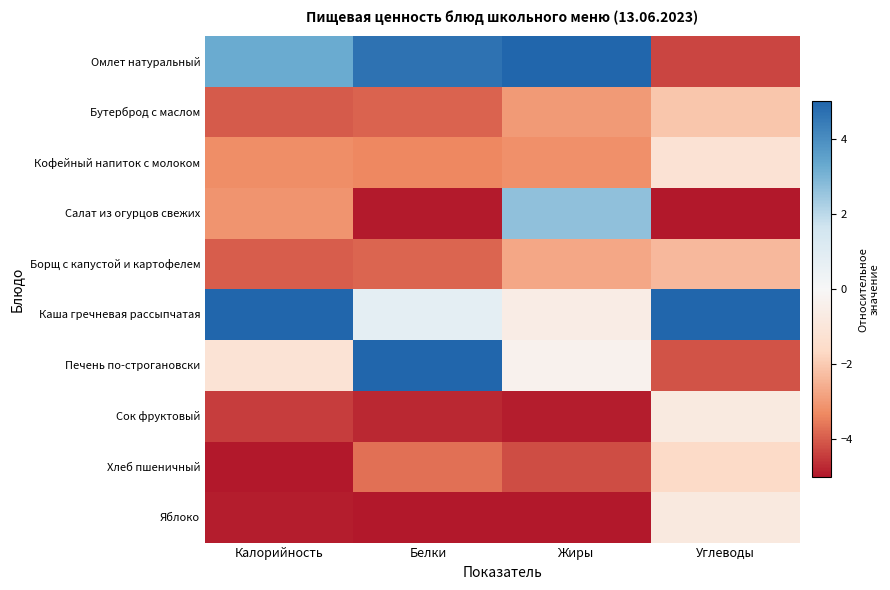

What is the smallest value displayed?

-5.0